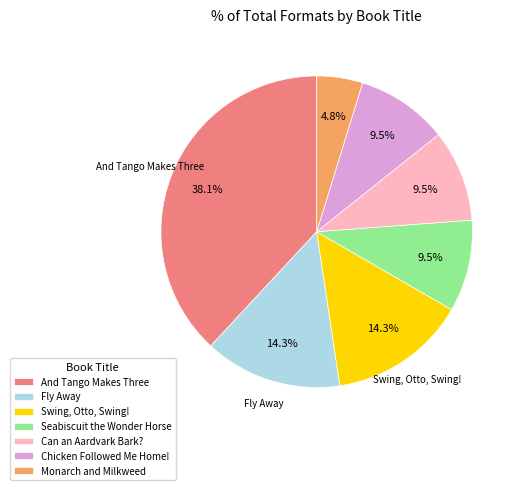

To the nearest percent, what is the average slice percentage?

14%